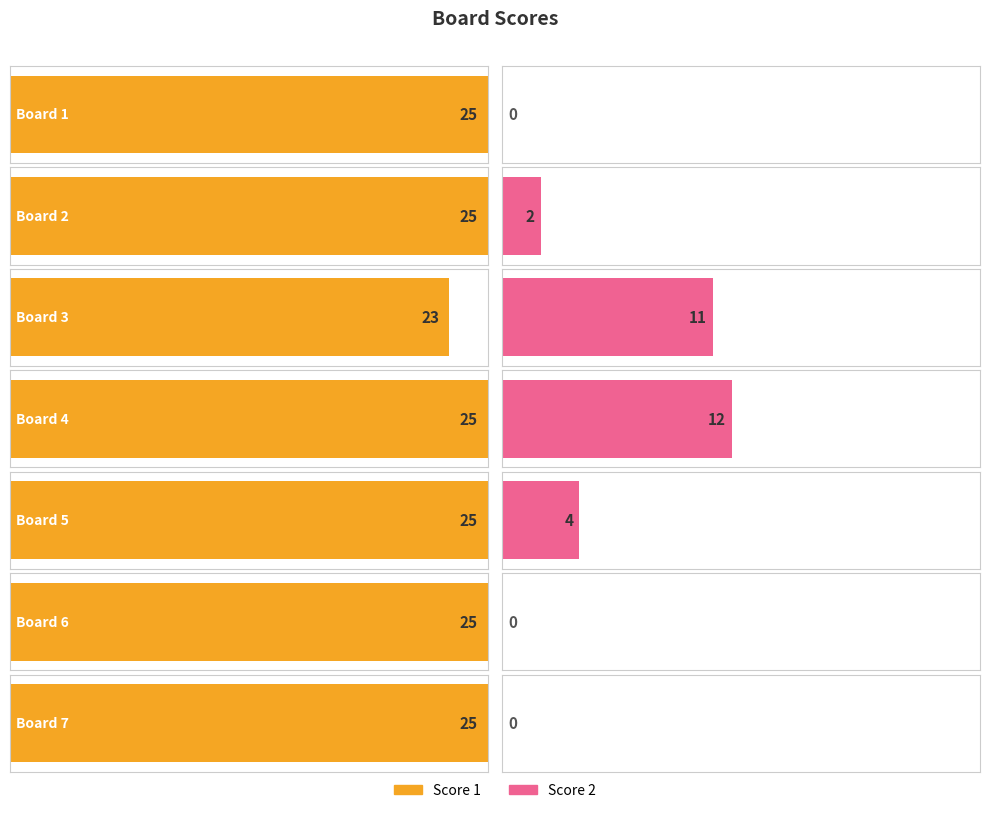

Is the value of Score 2 at Board 3 greater than the value of Score 1 at Board 1?

No